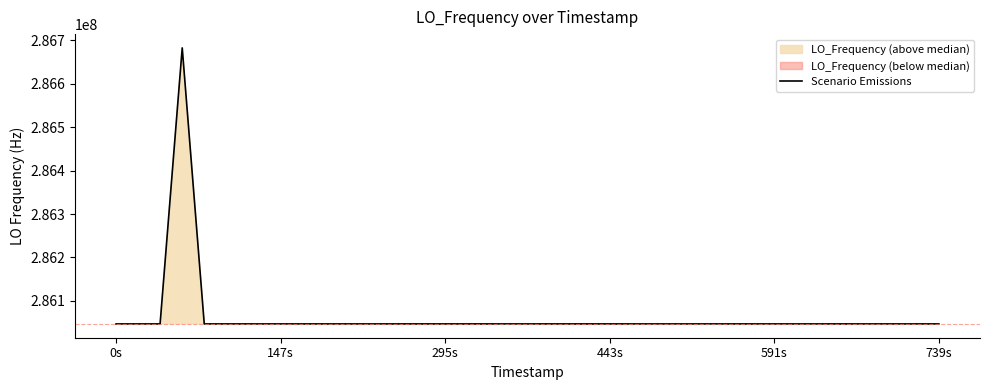

How many lines are shown in the chart?

1